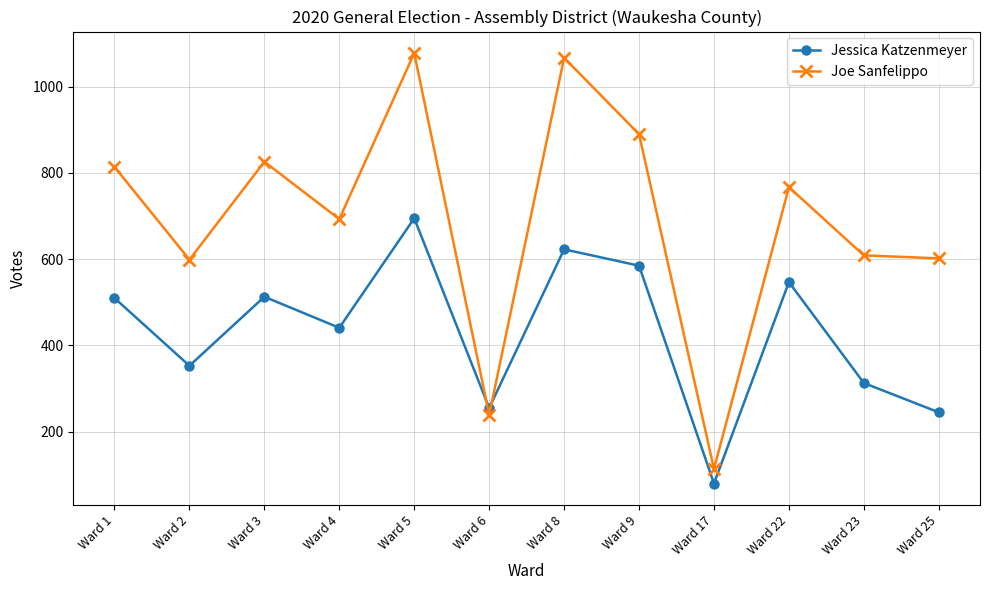

What is the smallest value displayed?

80